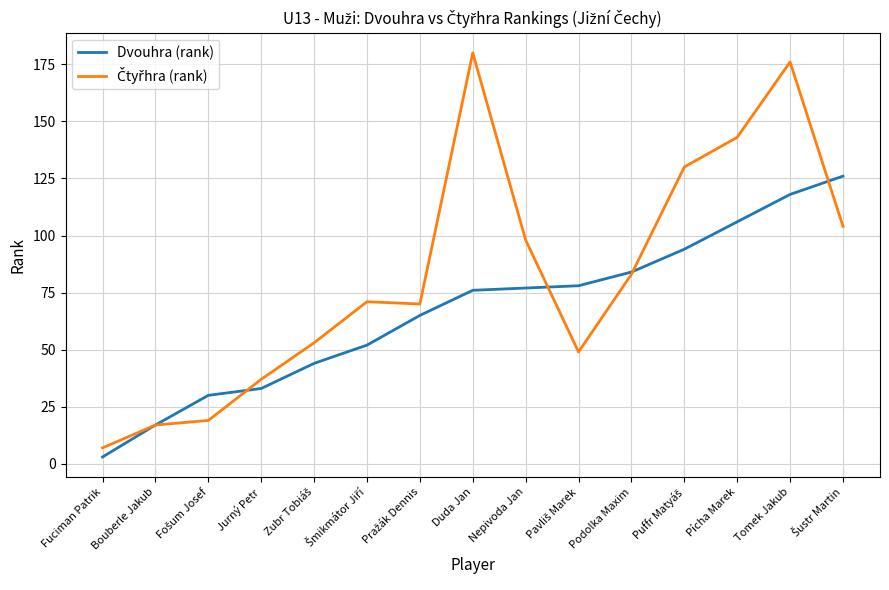

What is the total value across all series at Pícha Marek?

249